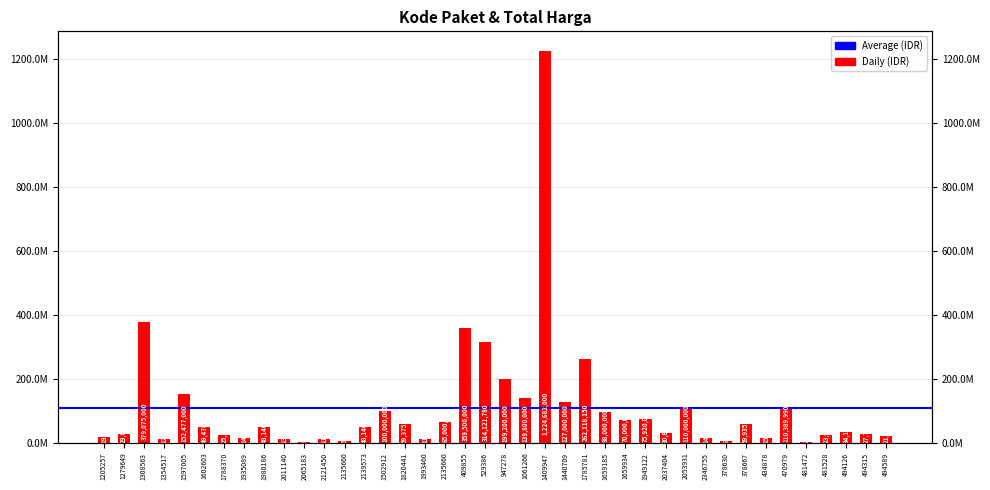

List the labels in order of value, largest first.

1409947, 1308563, 409855, 529386, 1785781, 947278, 1597005, 1061266, 1440709, 470979, 2053931, 1502912, 1659185, 1949122, 1659934, 2135660, 378667, 1820441, 1602603, 1980186, 2139573, 494126, 2037404, 1279649, 494315, 1788370, 481528, 494589, 1205257, 434878, 2346755, 1935089, 2011140, 1354517, 2121450, 1993460, 378630, 2135660, 2065183, 481472